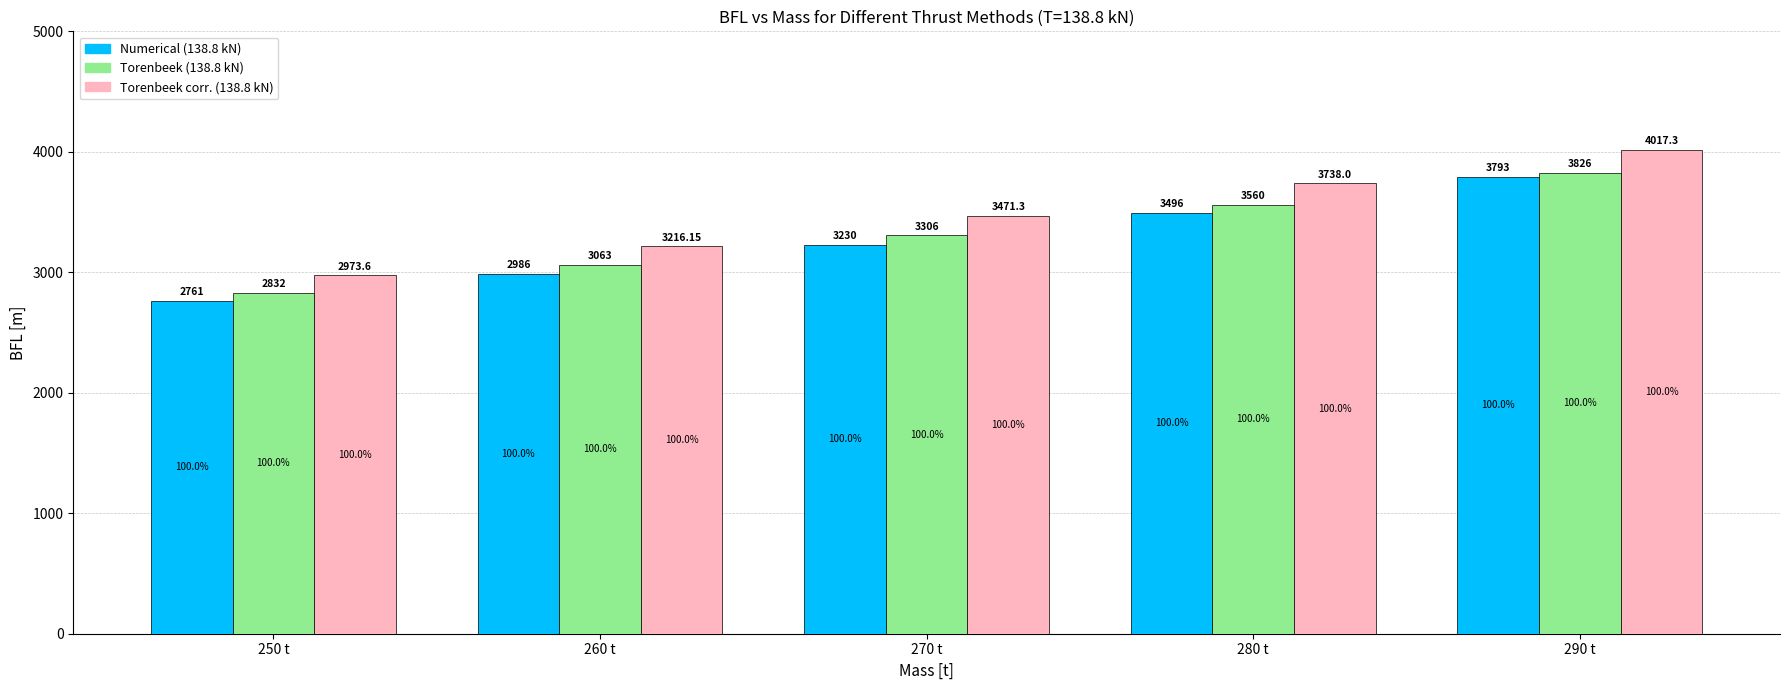

Read the Numerical (138.8 kN) value at 280 t.

3496.0